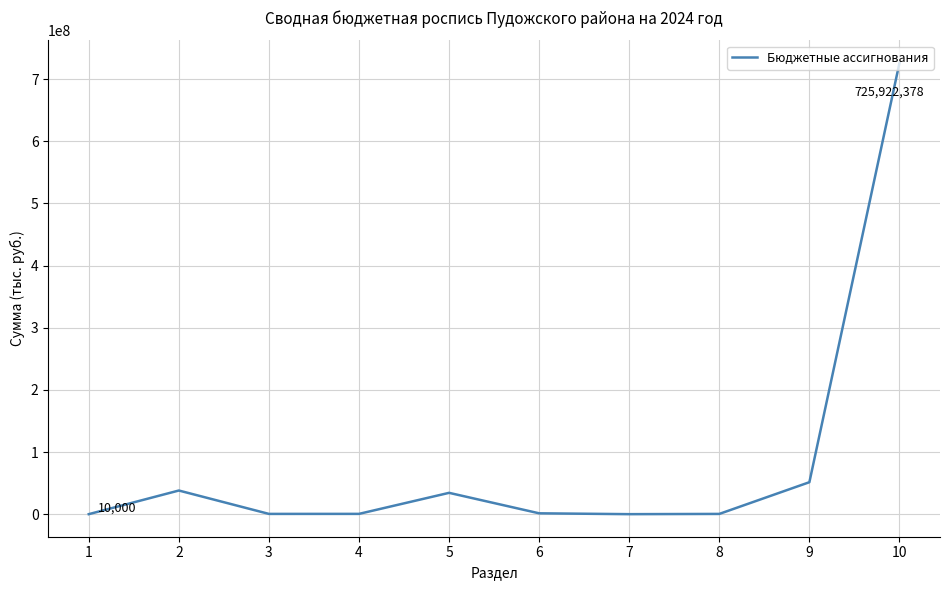

What is the maximum value shown in the chart?

725922378